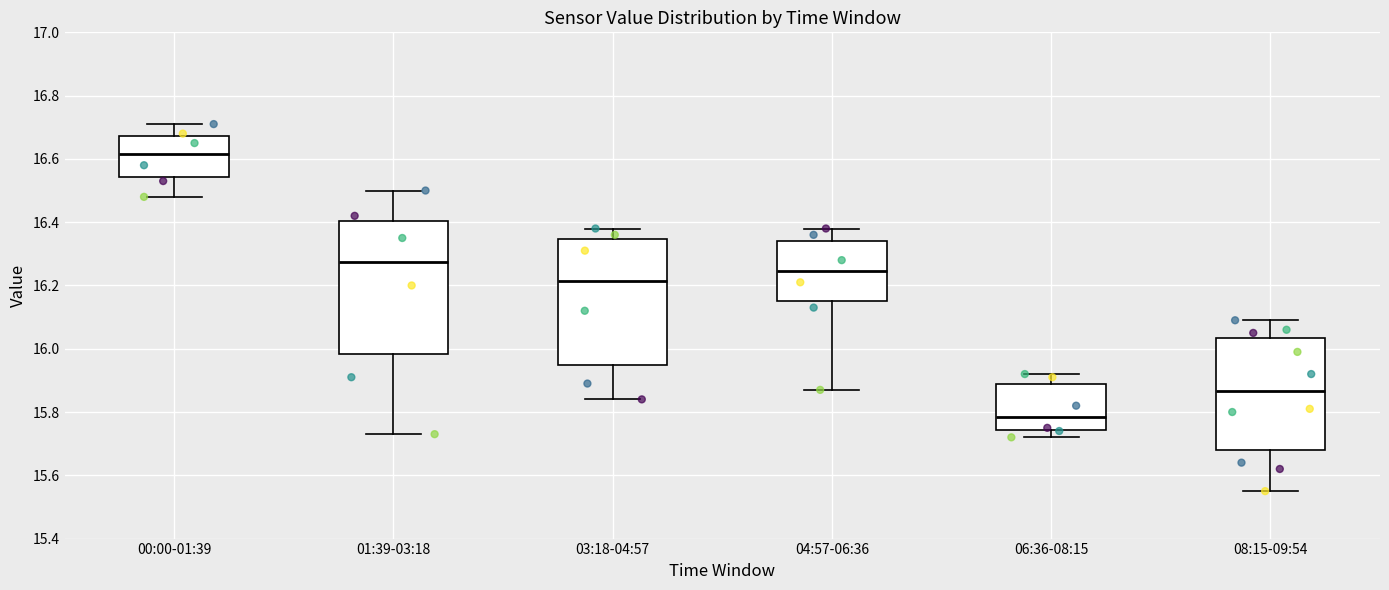

Where is the upper edge of the box for 06:36-08:15 on the y-axis? The values are not printed on the chart, so give them approximately, as read against the axis.

15.88